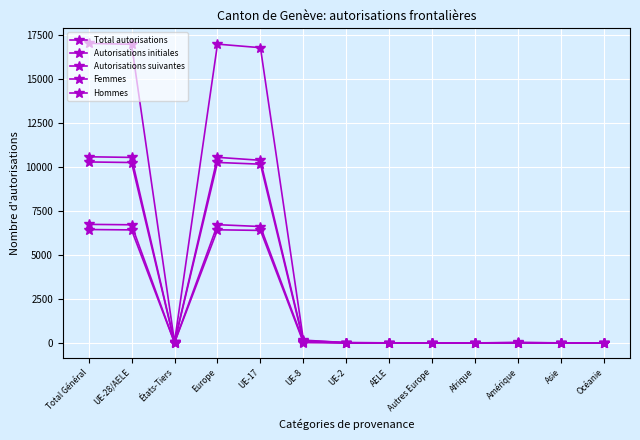

How many lines are shown in the chart?

5